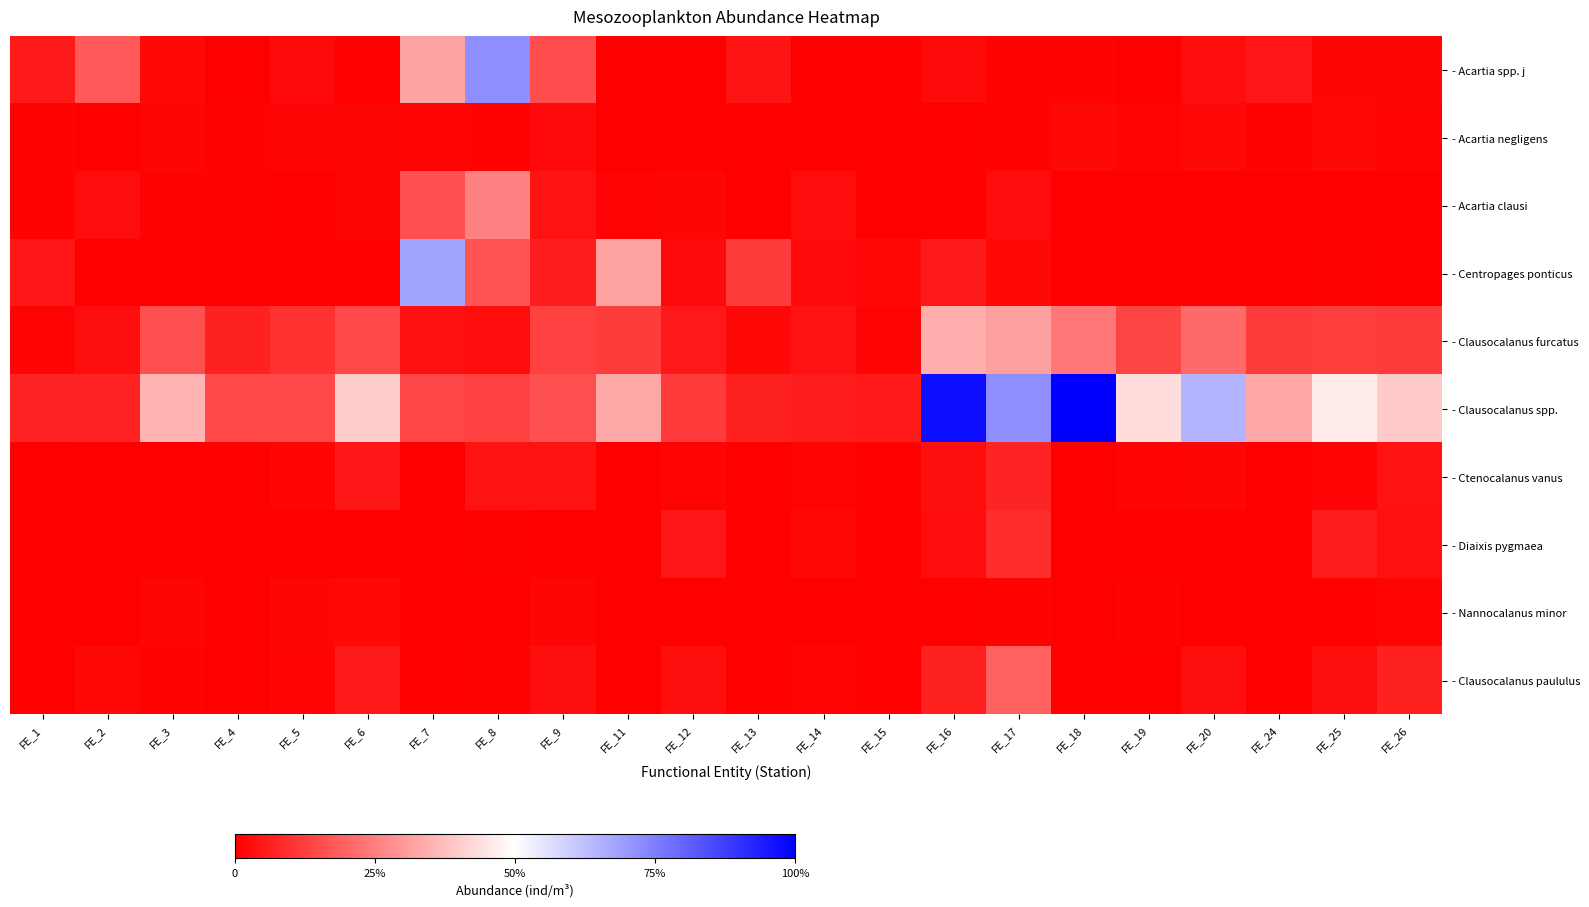

At how many categories does at least one series exceed 17192?

6